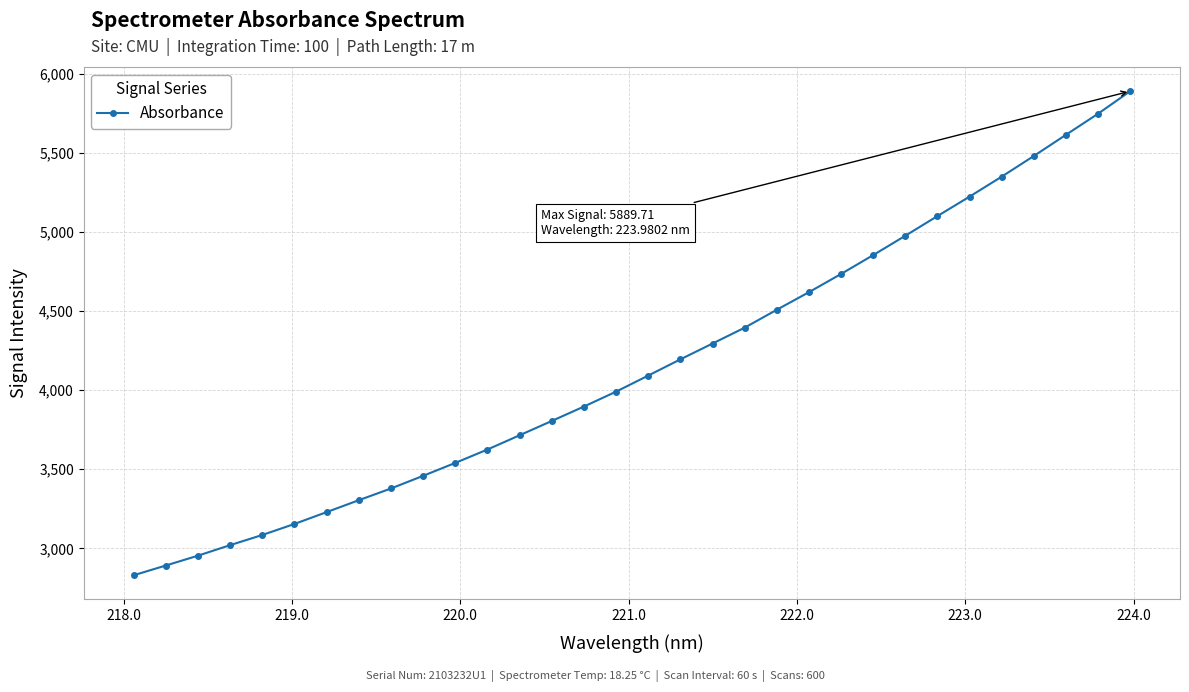

What is the difference between the second highest and second lowest values?

2856.1